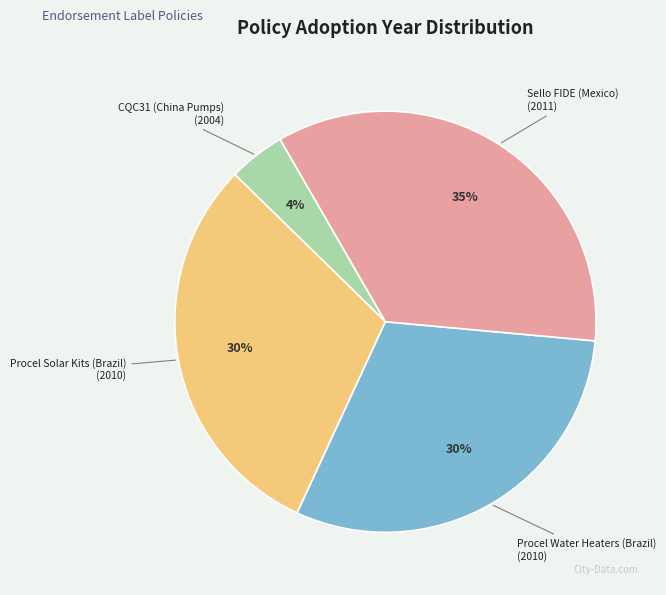

Is it true that CQC31 (China Pumps) is 37% of the pie?

False